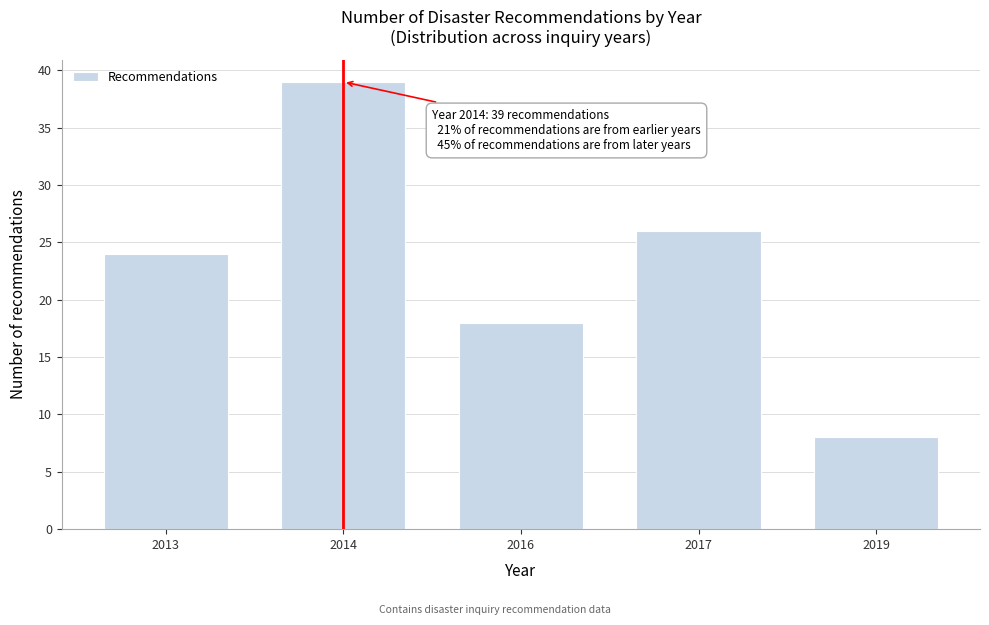

Reading left to right, transcribe all the data shown in this chart.

2013=24	2014=39	2016=18	2017=26	2019=8